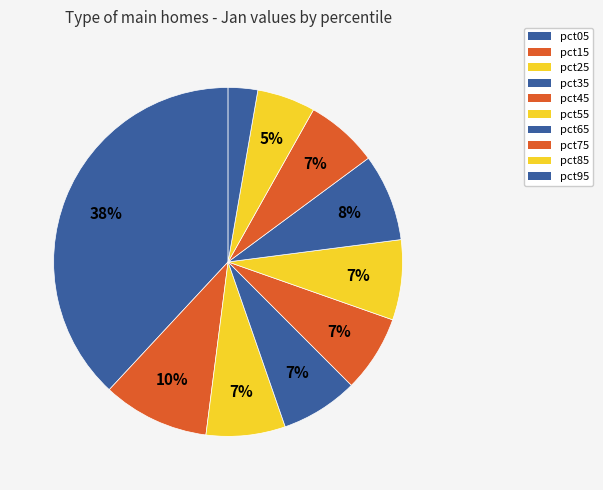

Approximately how many times larger is the value at pct25 compared to pct05?

0.2